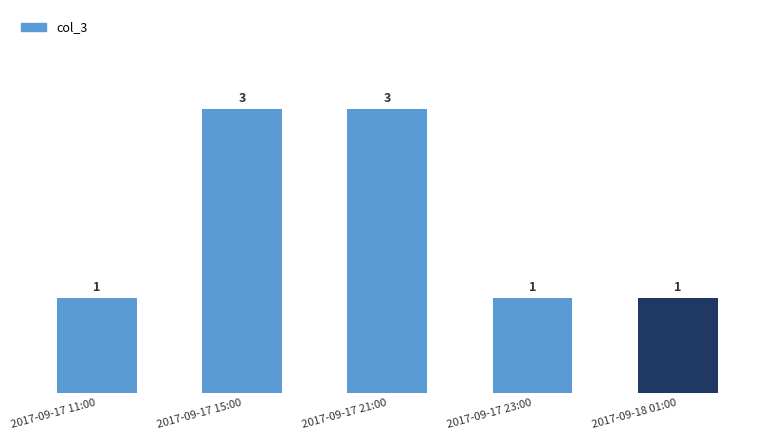

Reading left to right, extract all data points from this chart.

2017-09-17 11:00=1	2017-09-17 15:00=3	2017-09-17 21:00=3	2017-09-17 23:00=1	2017-09-18 01:00=1